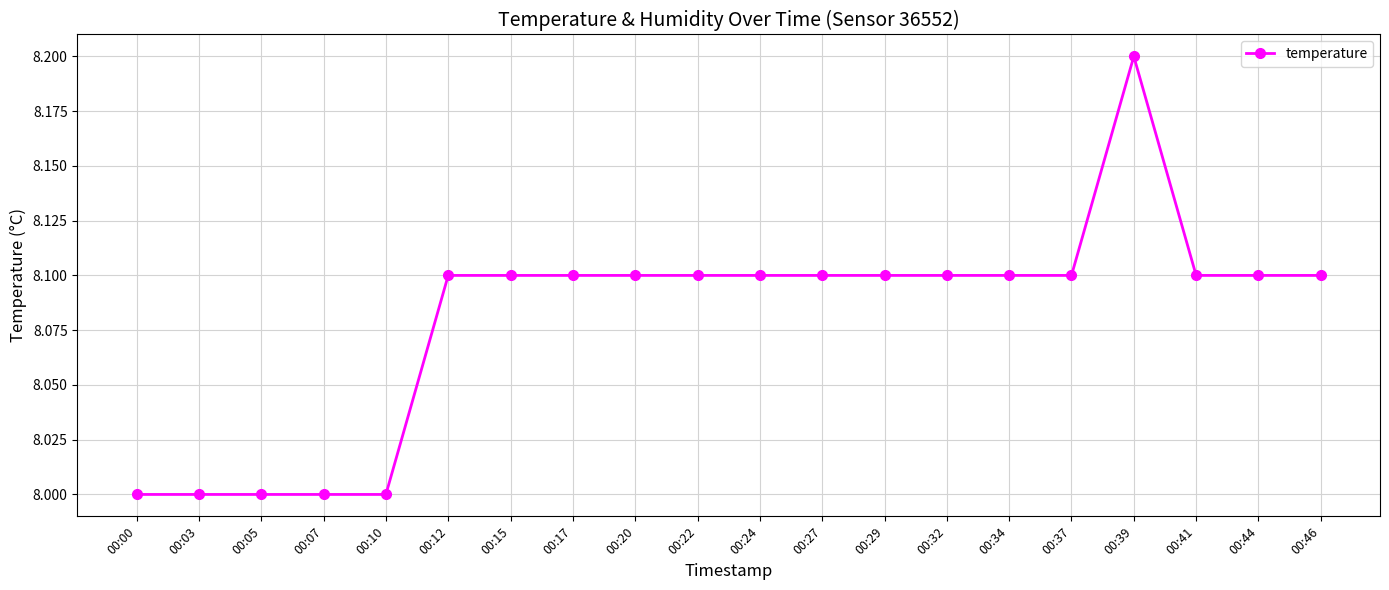

Count the values in the range 8 to 9.

20